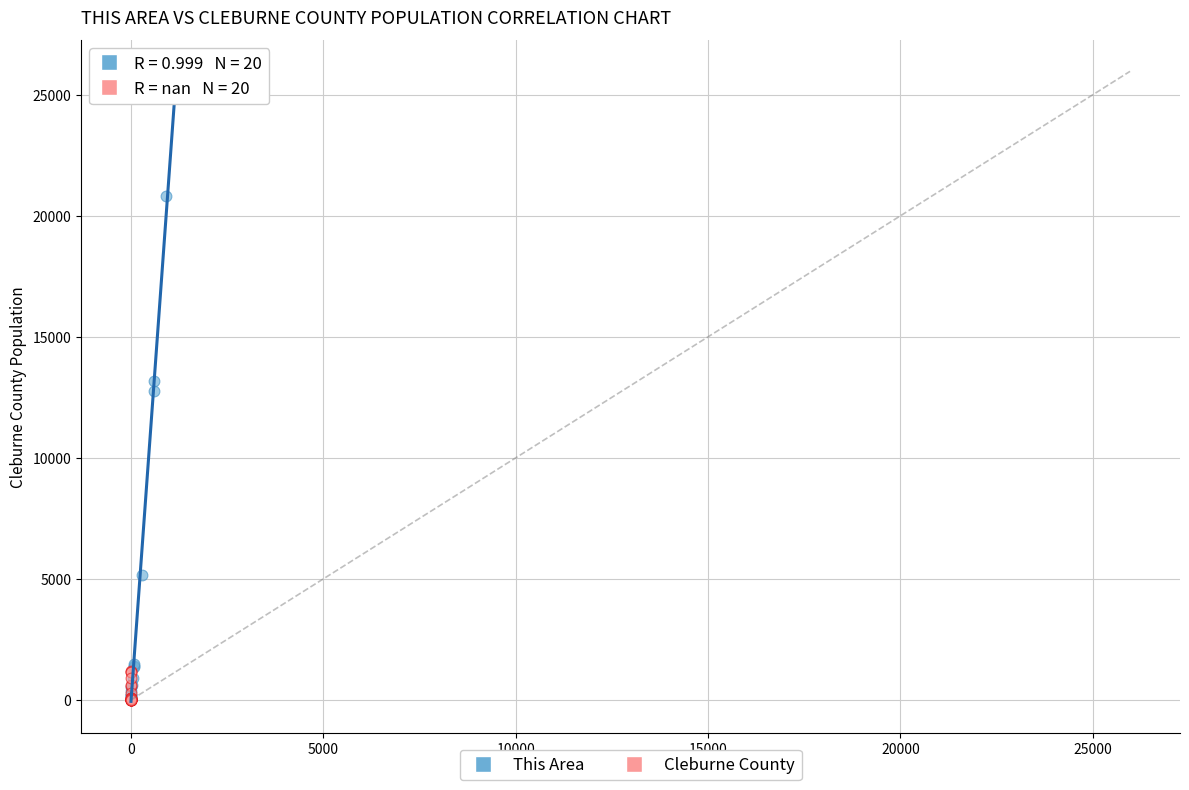

Which series contains the highest Y value?

This Area